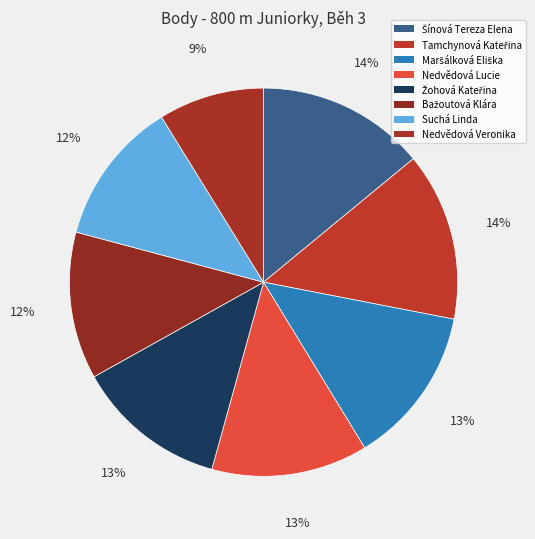

How many slices are in this pie chart?

8